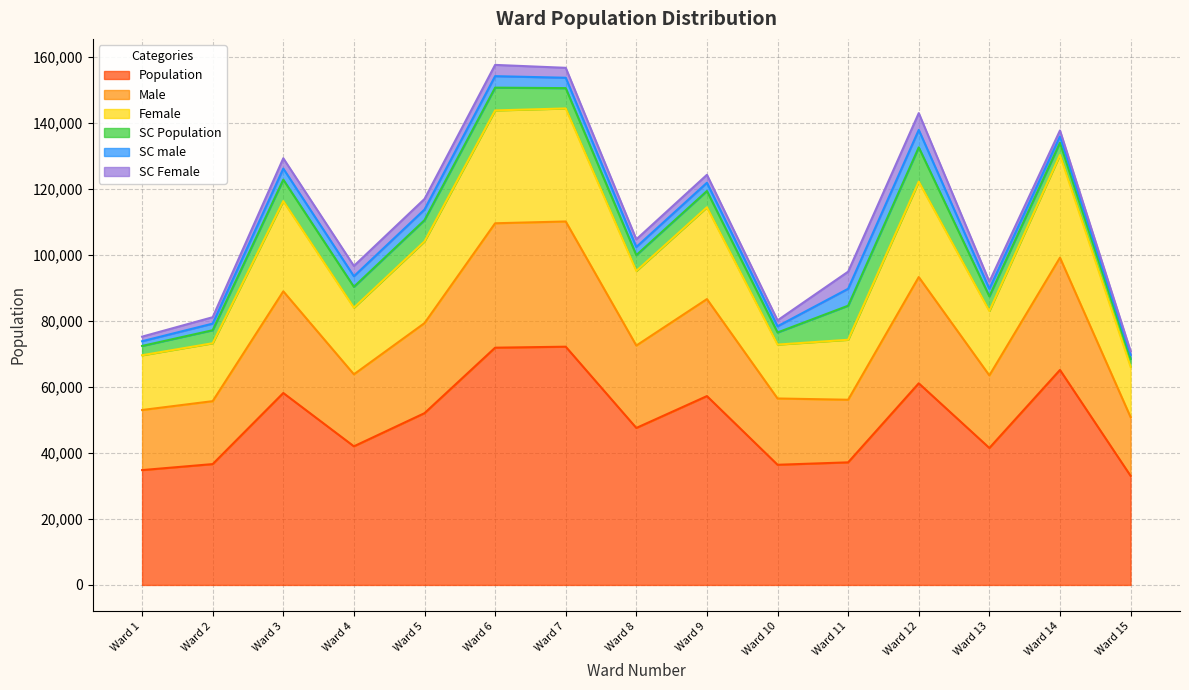

What is the maximum value for Population?

72154